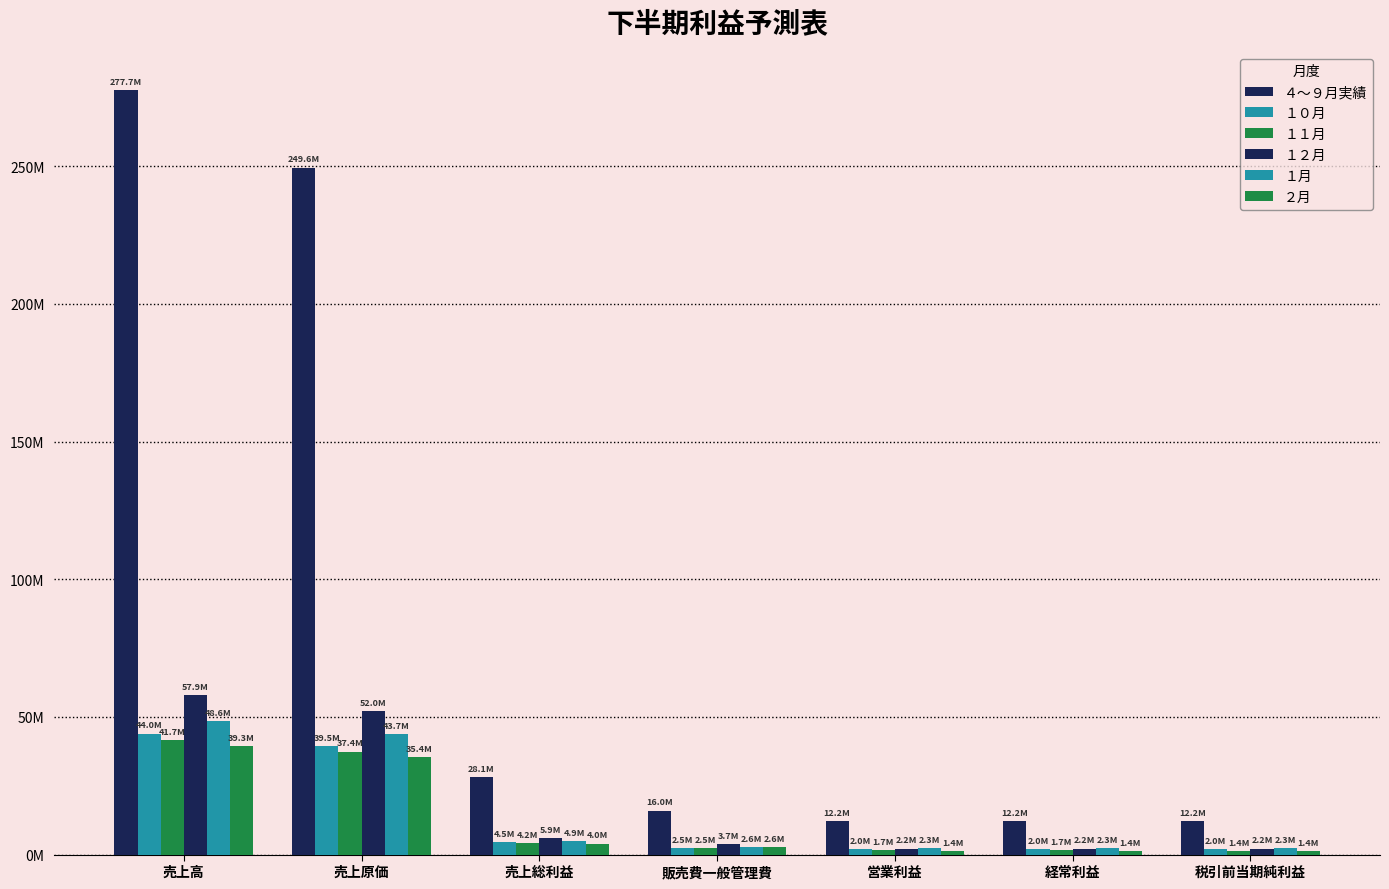

List the labels in order of １２月 value, smallest first.

経常利益, 税引前当期純利益, 営業利益, 販売費一般管理費, 売上総利益, 売上原価, 売上高